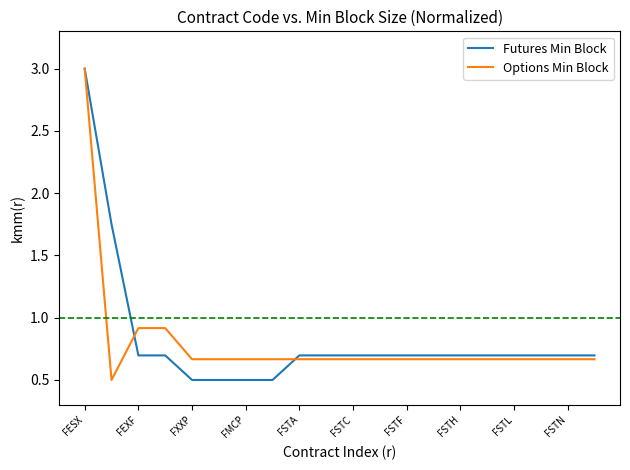

What are all the series names shown in the legend?

Futures Min Block, Options Min Block